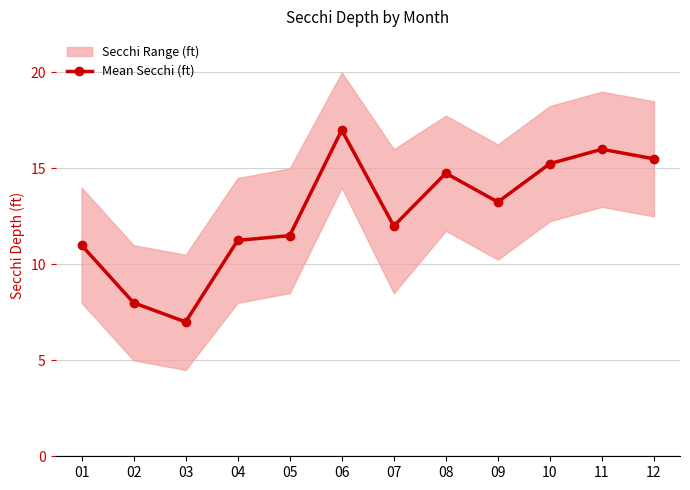

What is the difference between the maximum and minimum values?

10.0